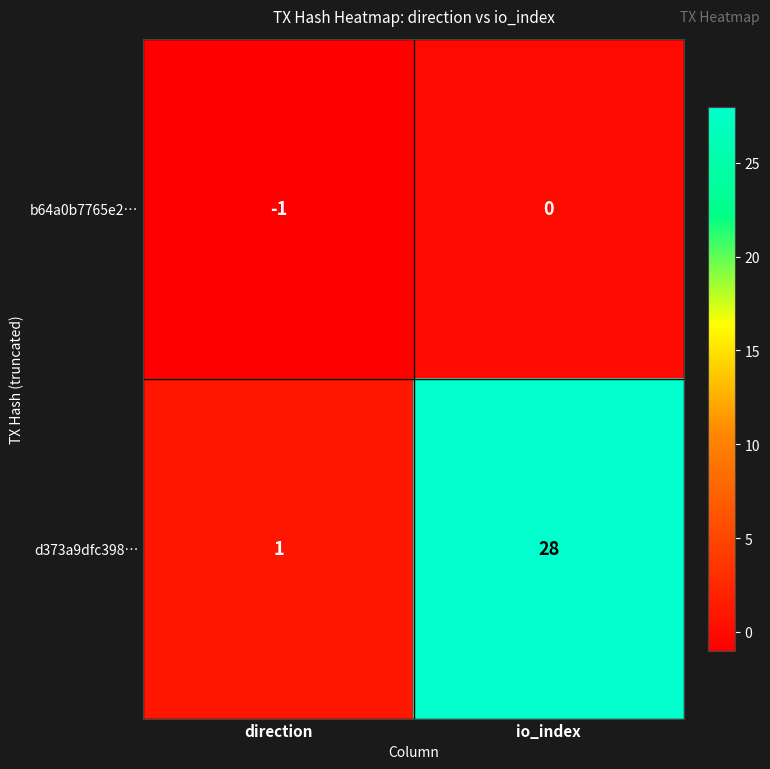

The d373a9dfc398… series shows 38 at io_index. True or false?

False